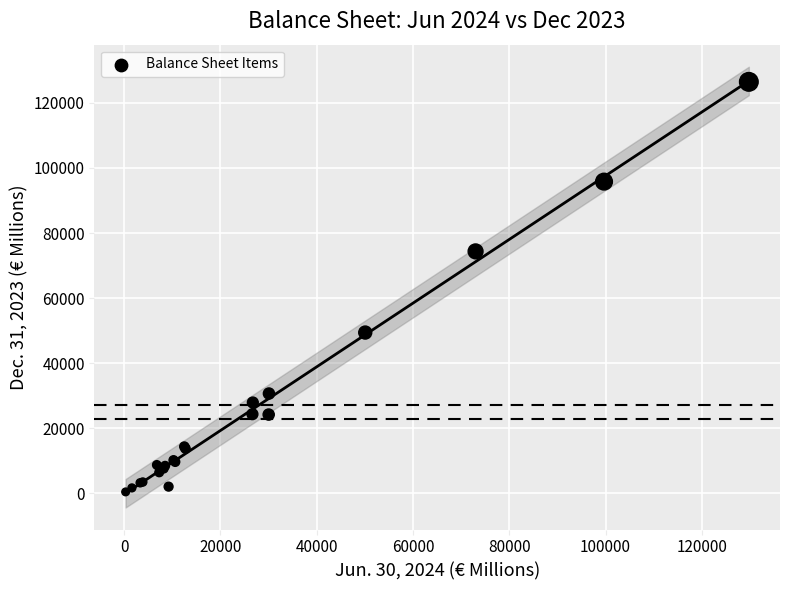

What Y value in the scatter plot is closest to 63444?

74353